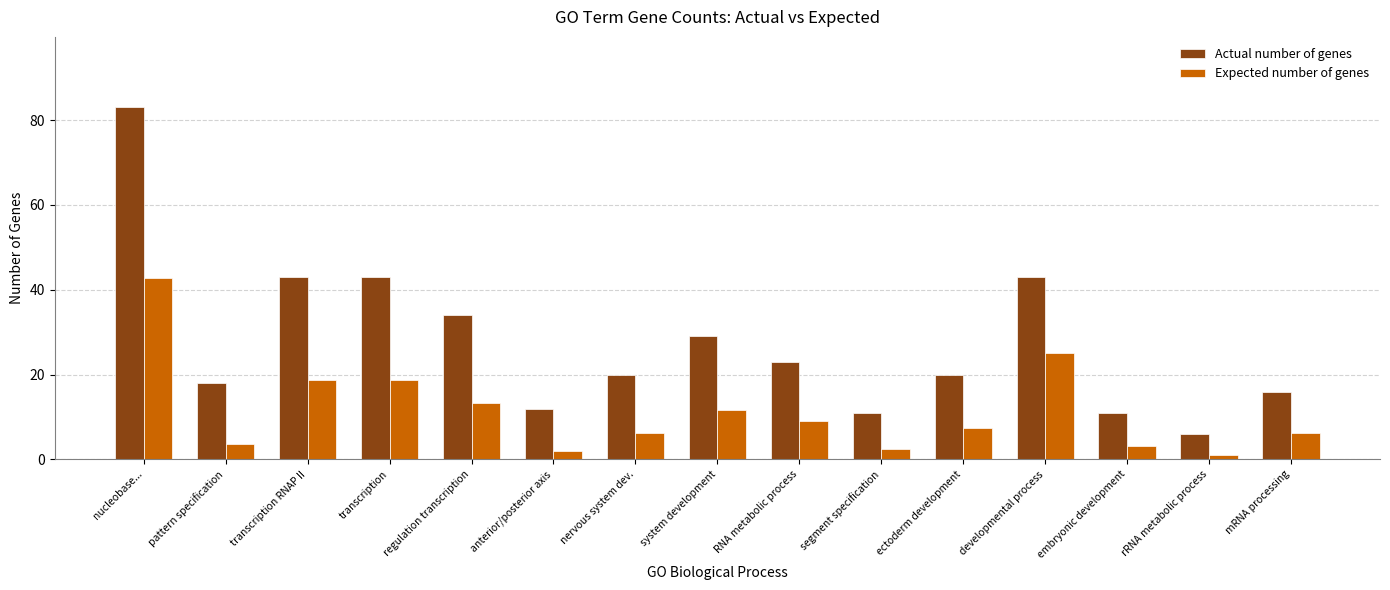

What is the label of the 9th bar from the left?

RNA metabolic process